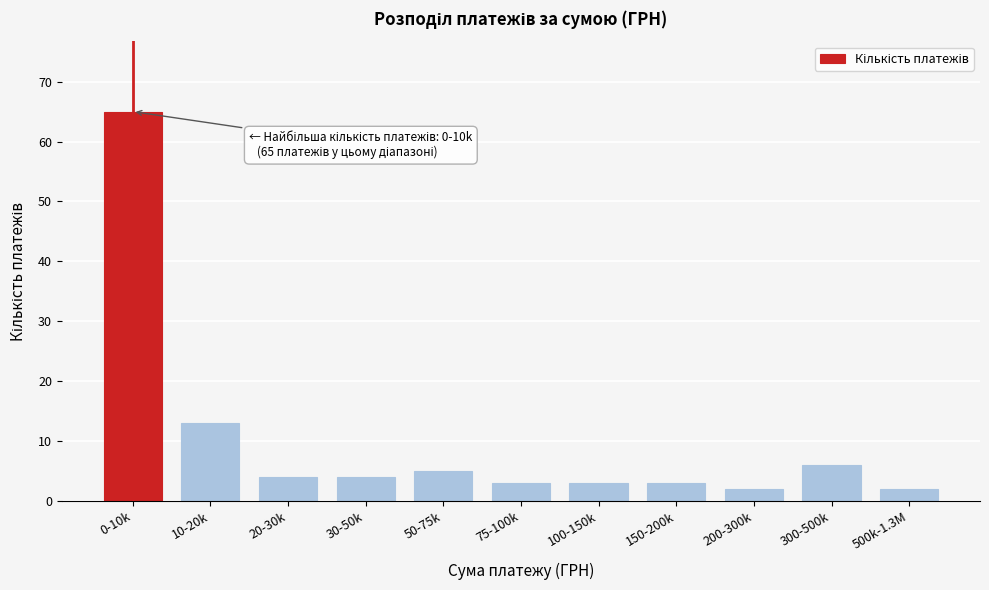

Reading left to right, list all the values displayed in this chart.

65	13	4	4	5	3	3	3	2	6	2